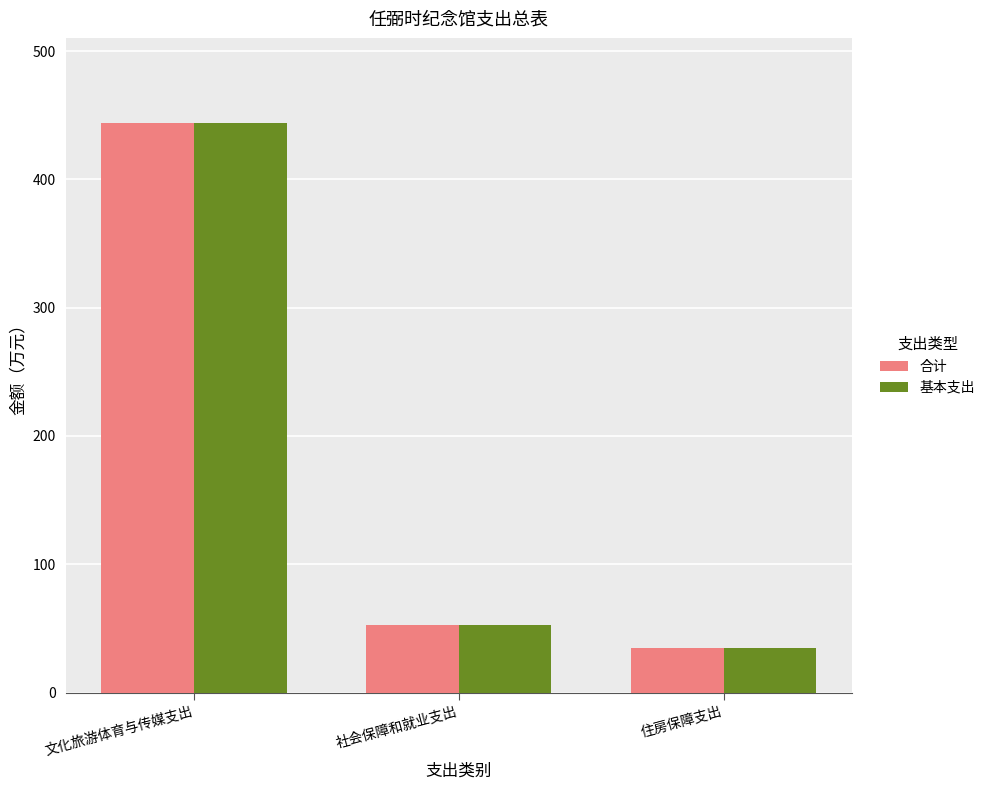

Rank the categories by 基本支出 value from highest to lowest.

文化旅游体育与传媒支出, 社会保障和就业支出, 住房保障支出